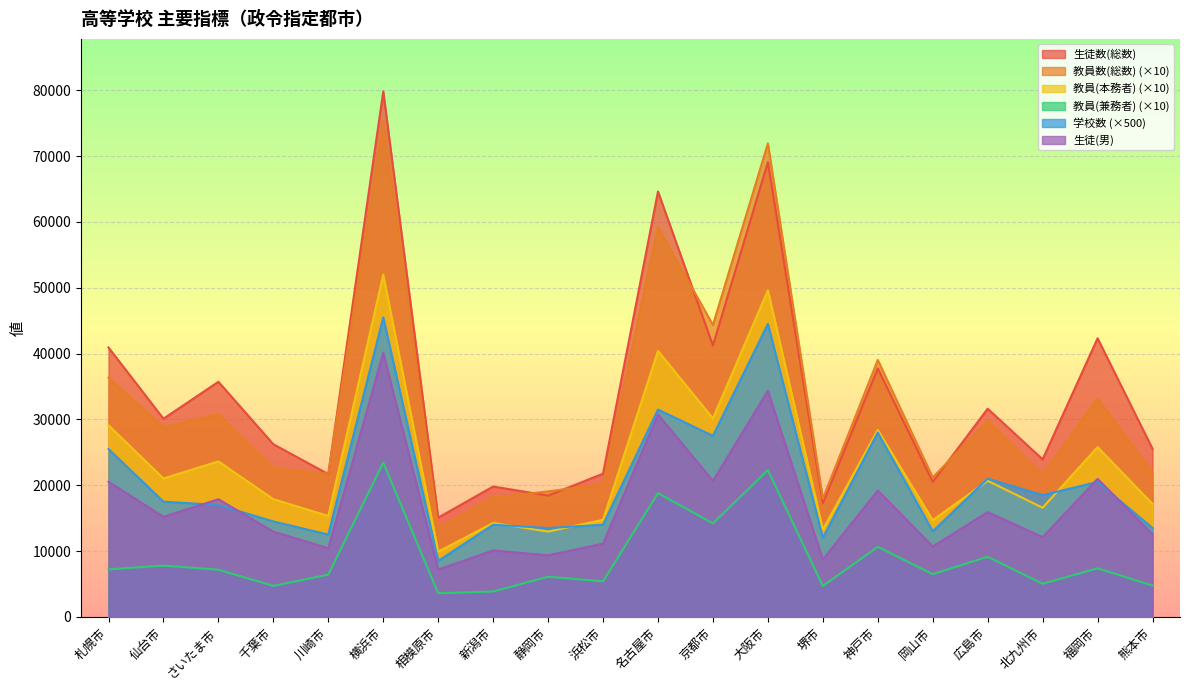

What is the difference between the highest and lowest values at 熊本市?

20766